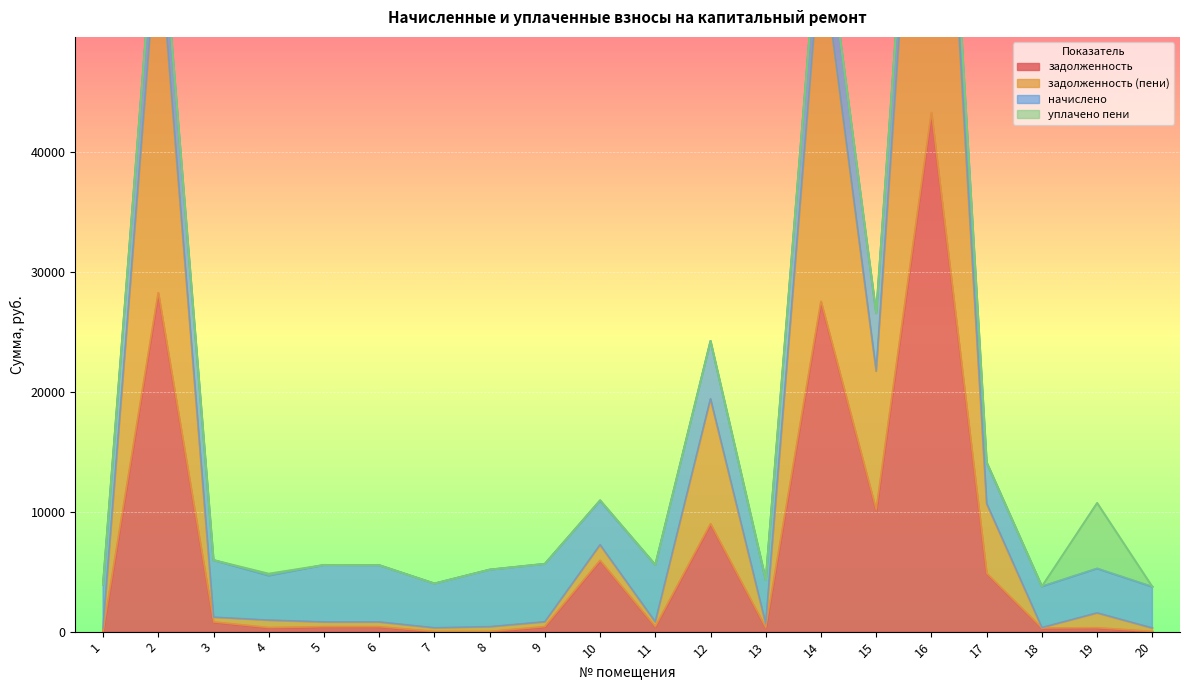

Which category has the highest value in the задолженность (пени) series?

16